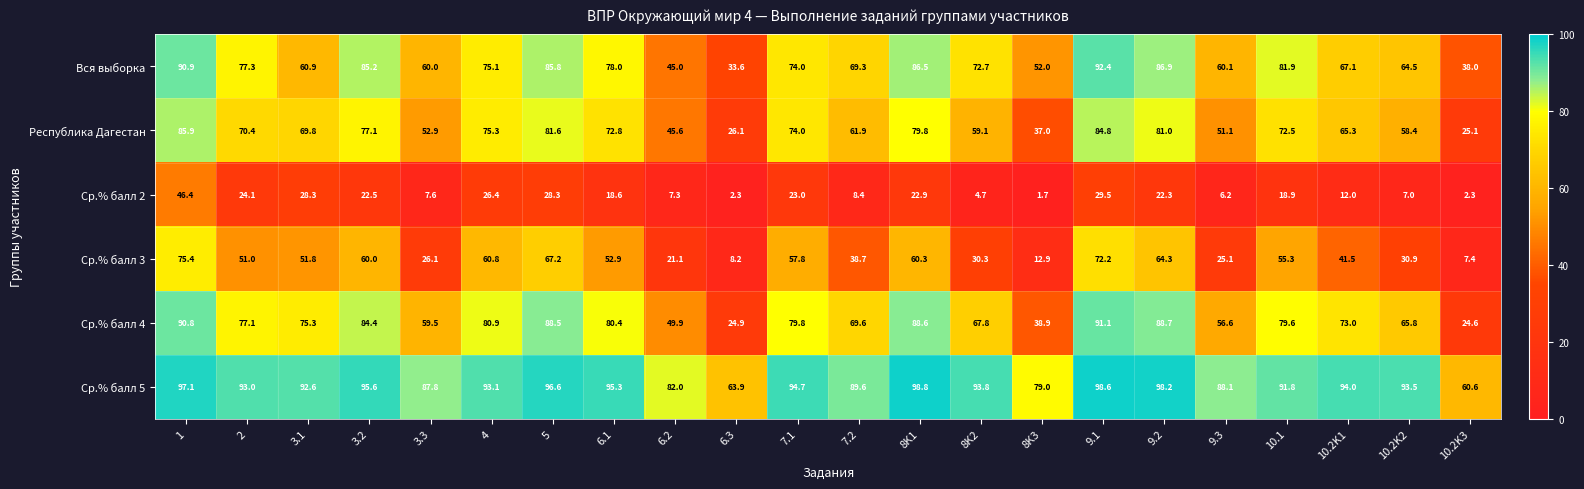

At how many categories does at least one series exceed 54?

22